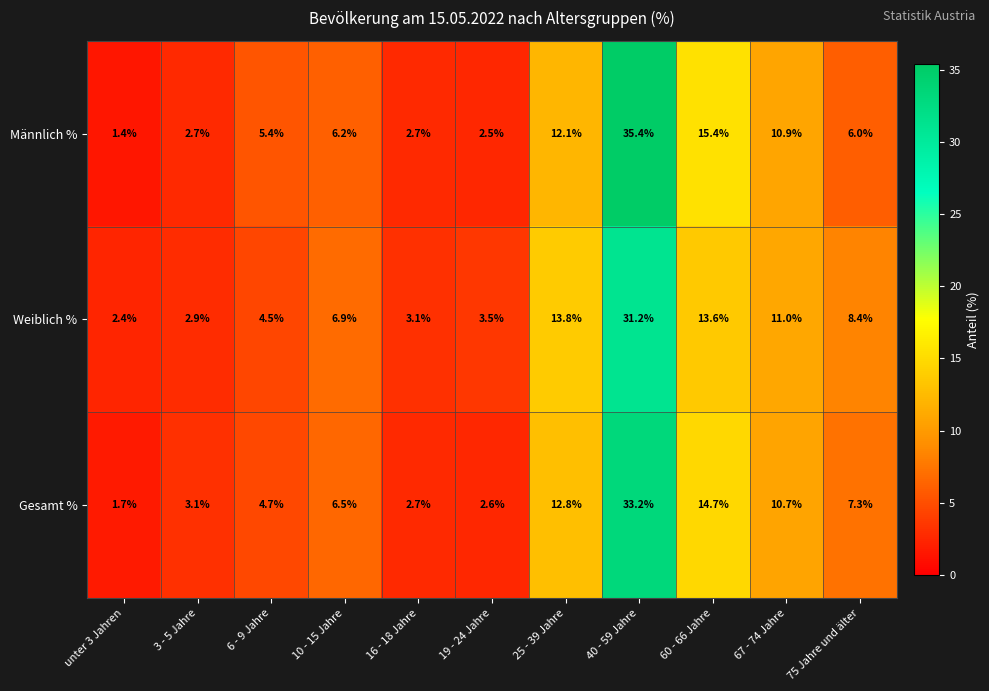

True or false: Weiblich % has a value of 4.5 at 6 - 9 Jahre.

True